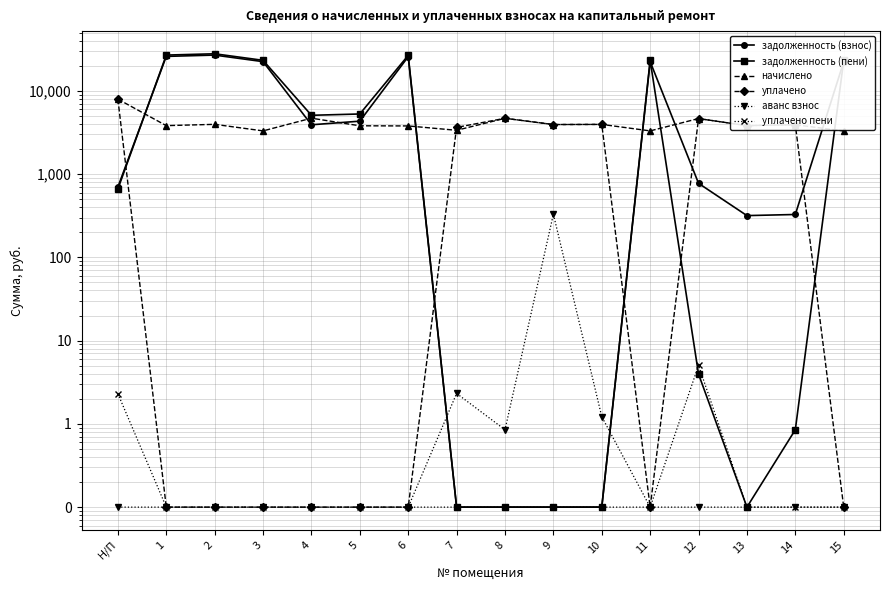

Which series has the widest spread of values?

задолженность (пени)